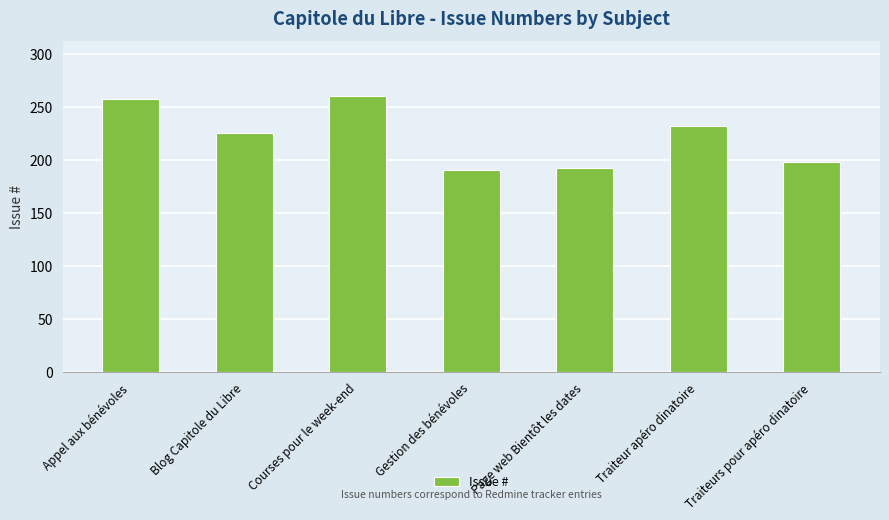

Reading left to right, extract all data points from this chart.

Appel aux bénévoles=257	Blog Capitole du Libre=225	Courses pour le week-end=260	Gestion des bénévoles=190	Page web Bientôt les dates=192	Traiteur apéro dinatoire=232	Traiteurs pour apéro dinatoire=198